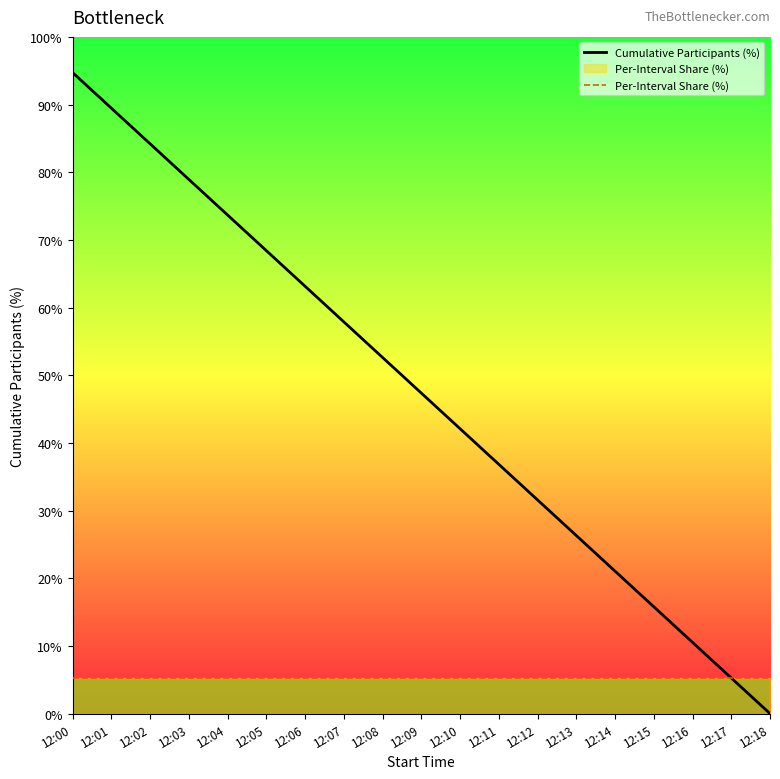

What are all the series names shown in the legend?

Cumulative Participants (%), Per-Interval Share (%)